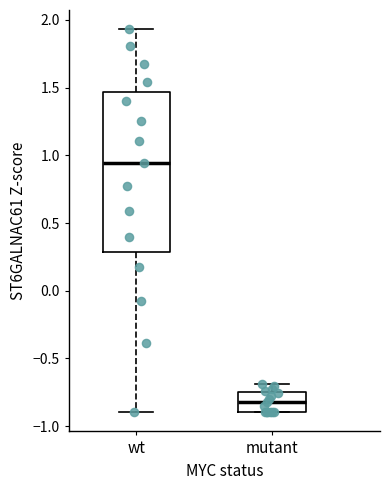

Where is the upper edge of the box for mutant on the y-axis? The values are not printed on the chart, so give them approximately, as read against the axis.

-0.75